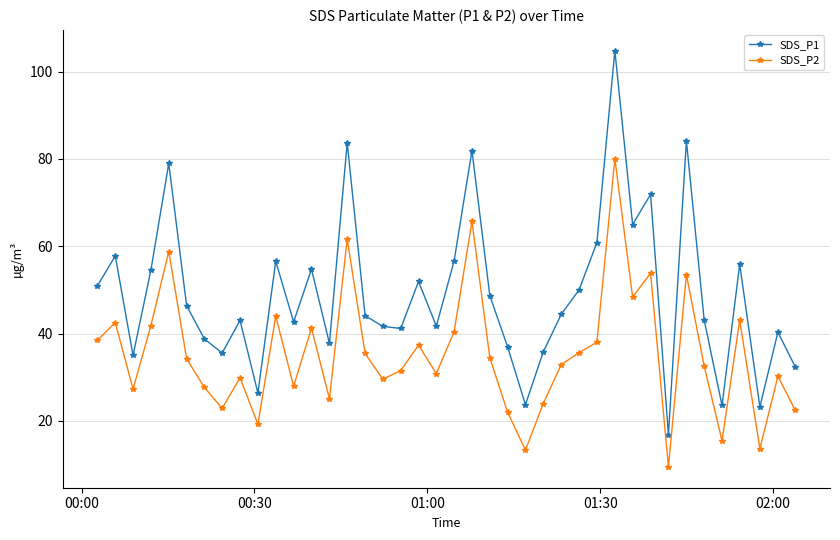

List the series in order of their peak value, lowest first.

SDS_P2, SDS_P1